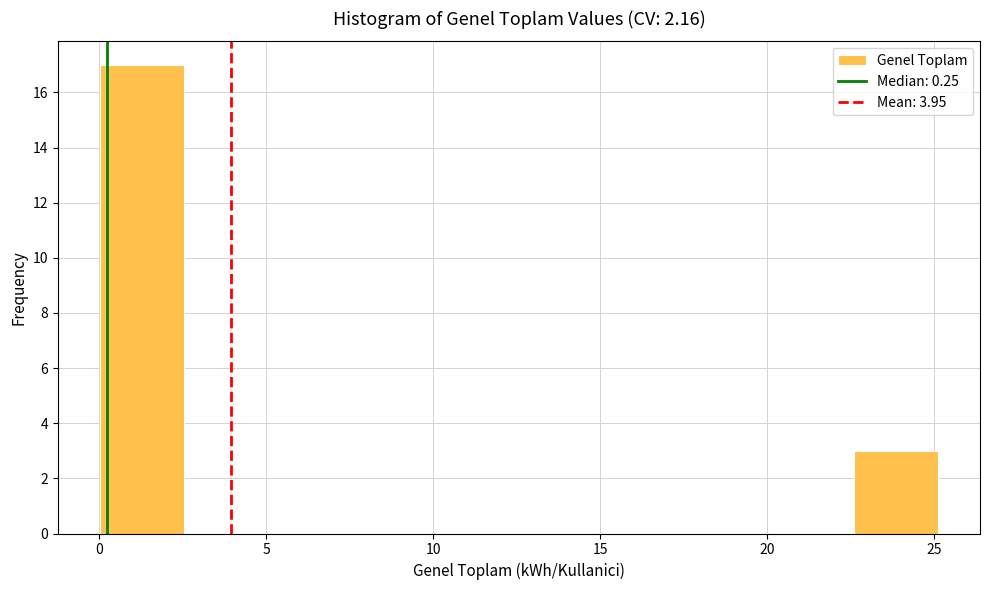

Reading left to right, list every bar in this chart as the range it spans on the x-axis followed by its height. Neither the bar edges nor the heights are printed on the chart, so give them approximately, as read against the axes.

0.0 to 2.5: 17
2.5 to 5.0: 0
5.0 to 7.5: 0
7.5 to 10.0: 0
10.0 to 12.5: 0
12.5 to 15.0: 0
15.0 to 17.5: 0
17.5 to 20.0: 0
20.0 to 22.5: 0
22.5 to 25.0: 3